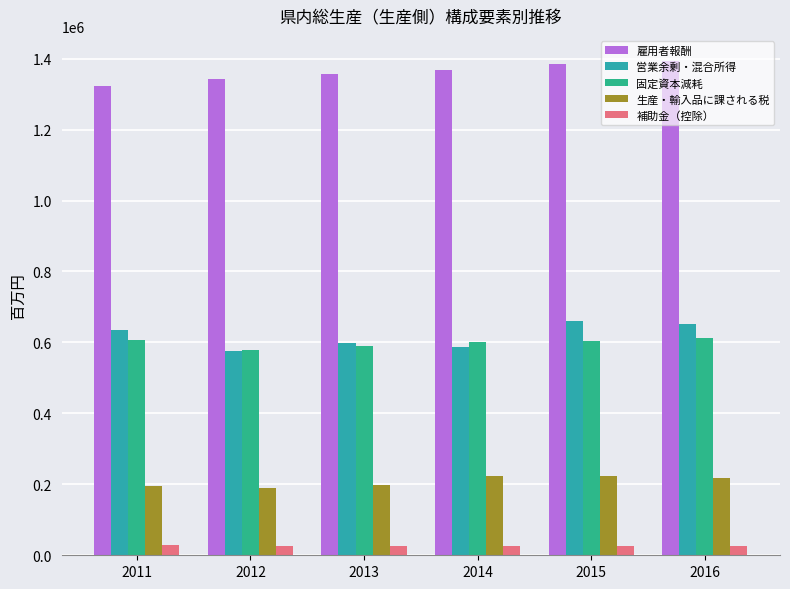

The value of 営業余剰・混合所得 at 2014 is 586886.5. True or false?

True